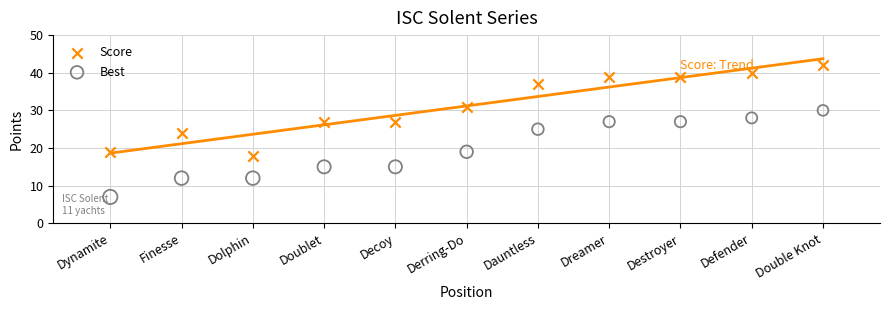

Which series has the widest spread of Y values?

Score